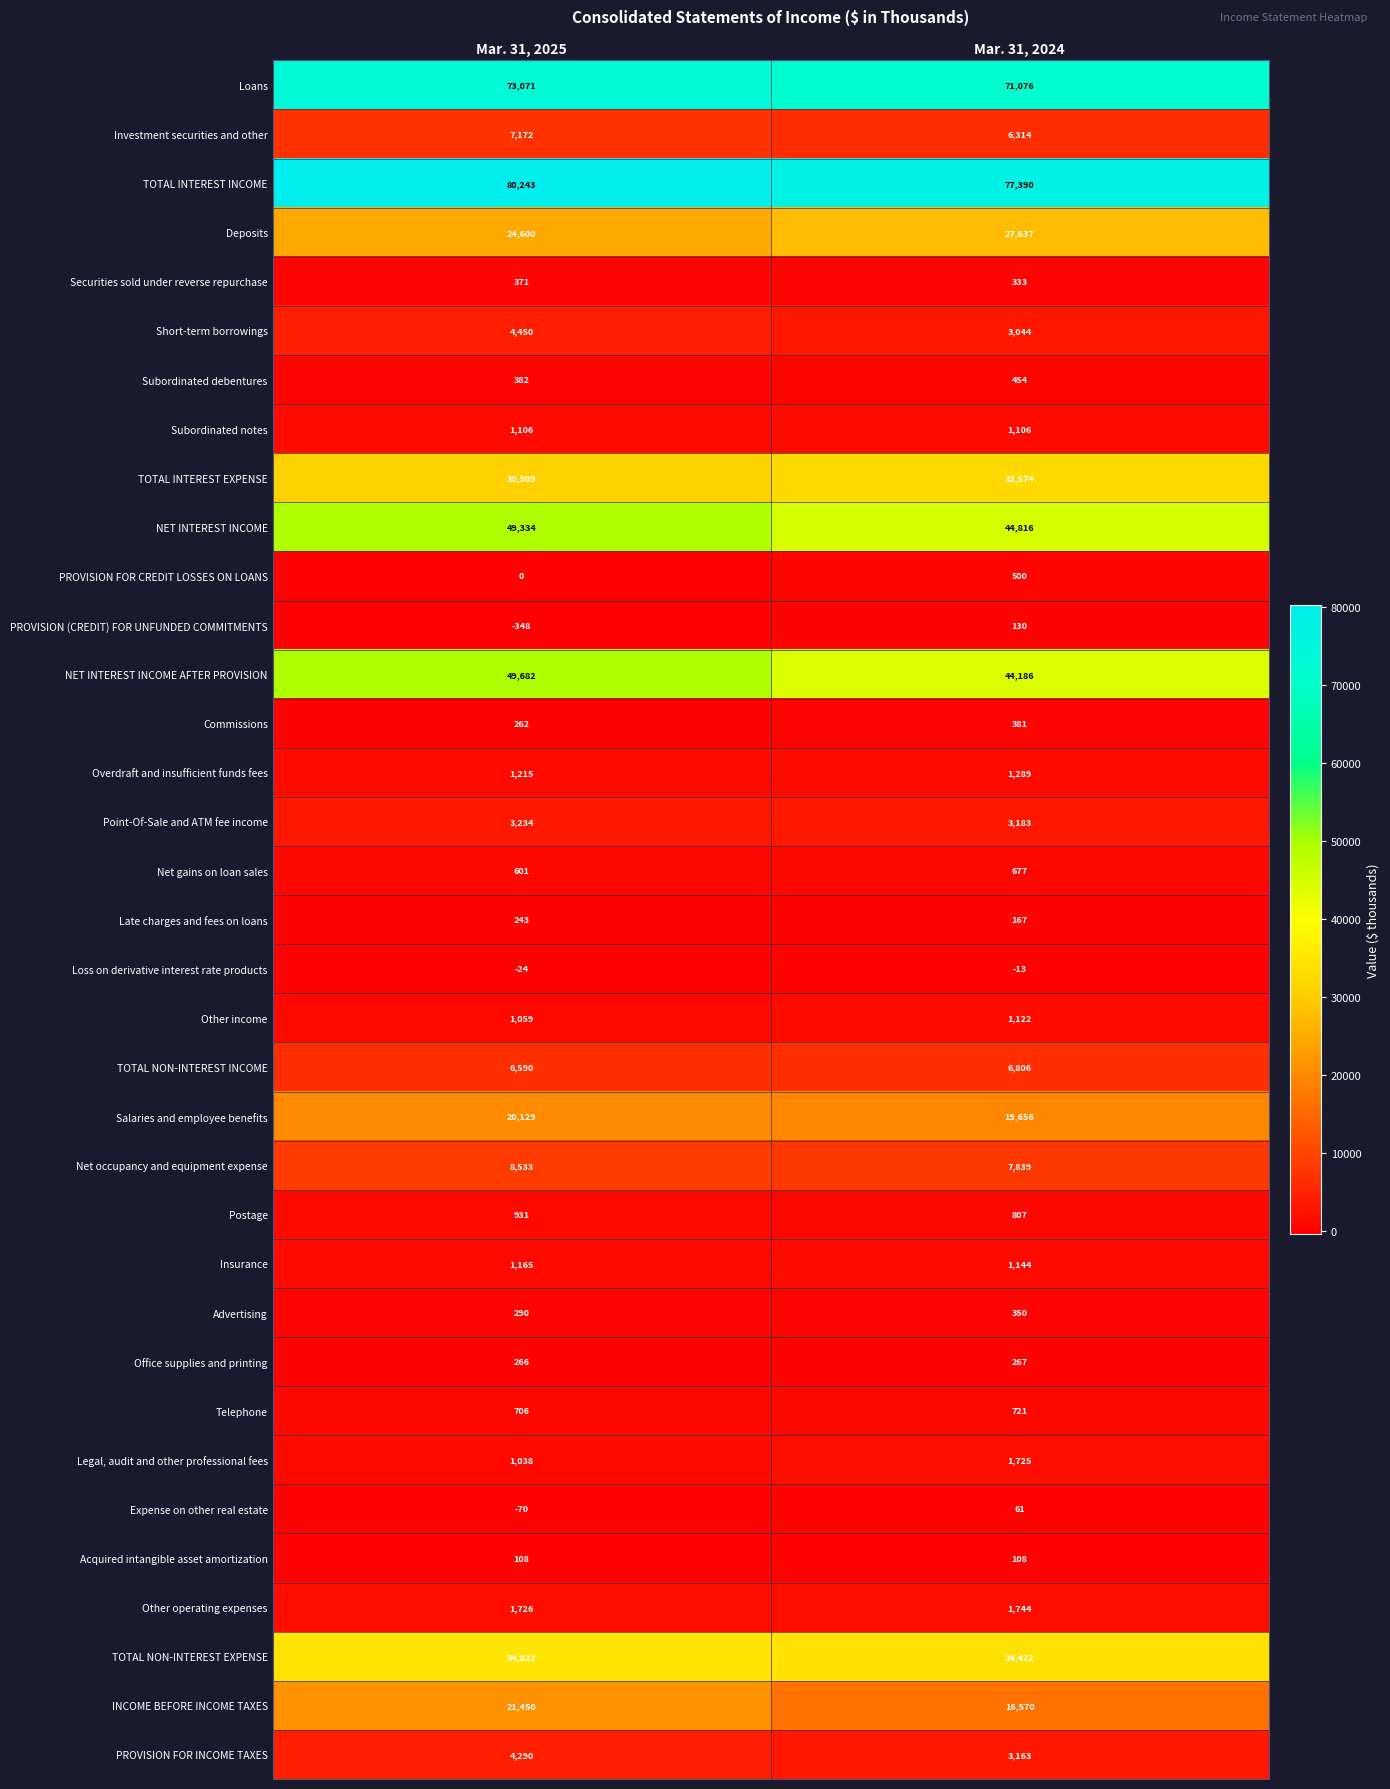

True or false: Other operating expenses has a value of 3022 at Mar. 31, 2025.

False